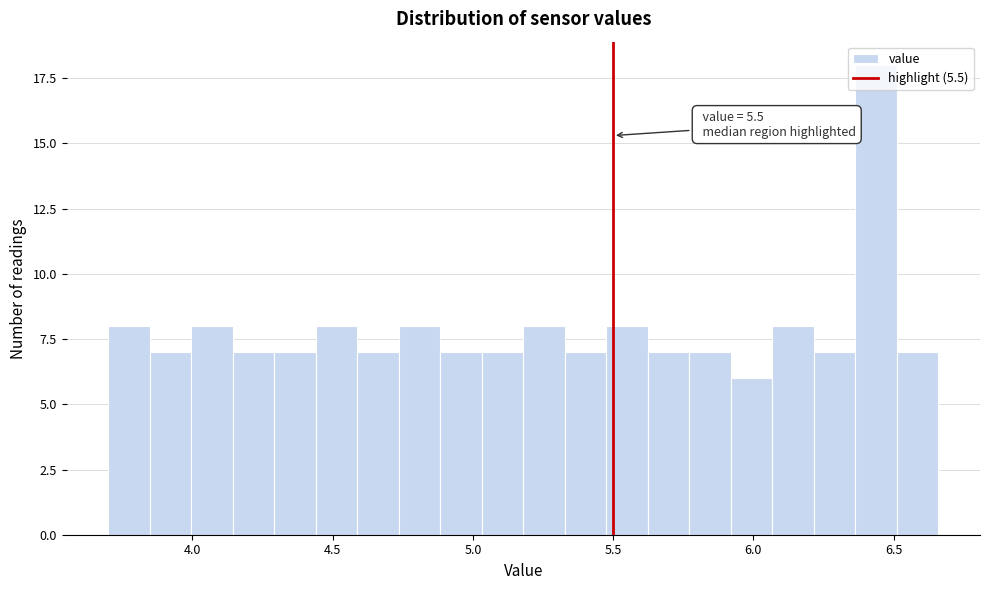

Read against the x-axis, roughly where is the centre of the tallest bar?

6.45